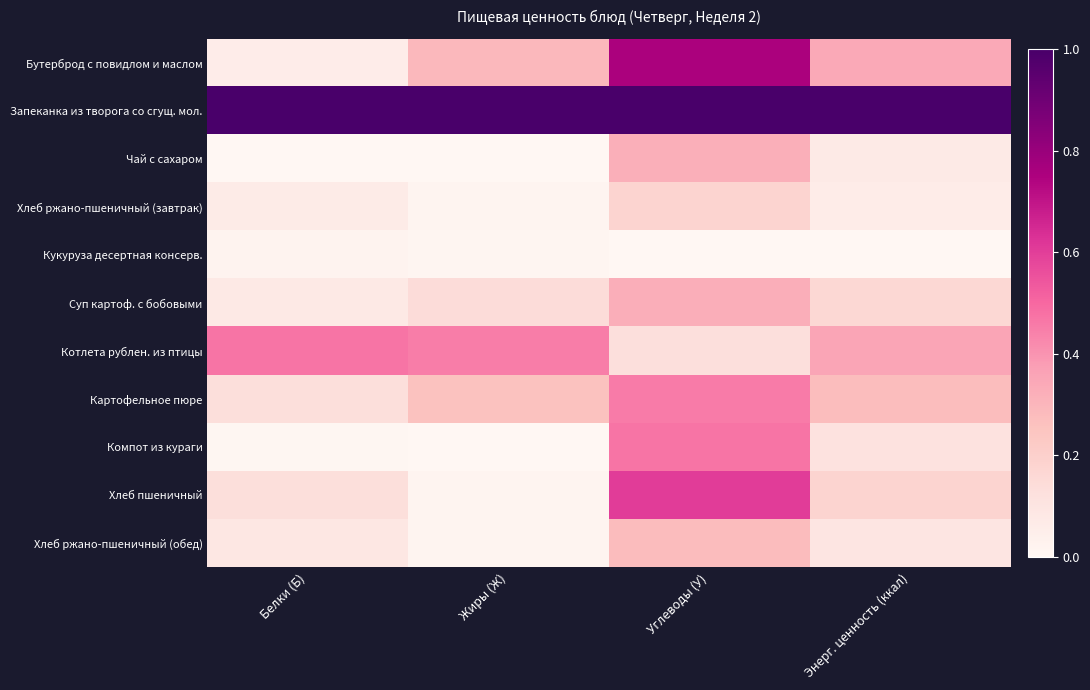

Reading right to left, list all the values displayed in this chart.

Бутерброд с повидлом и маслом: Энерг. ценность (ккал)=0.3	Углеводы (У)=0.8	Жиры (Ж)=0.3	Белки (Б)=0.1
Запеканка из творога со сгущ. мол.: Энерг. ценность (ккал)=1.0	Углеводы (У)=1.0	Жиры (Ж)=1.0	Белки (Б)=1.0
Чай с сахаром: Энерг. ценность (ккал)=0.1	Углеводы (У)=0.3	Жиры (Ж)=0.0	Белки (Б)=0.0
Хлеб ржано-пшеничный (завтрак): Энерг. ценность (ккал)=0.1	Углеводы (У)=0.2	Жиры (Ж)=0.0	Белки (Б)=0.1
Кукуруза десертная консерв.: Энерг. ценность (ккал)=0.0	Углеводы (У)=0.0	Жиры (Ж)=0.0	Белки (Б)=0.0
Суп картоф. с бобовыми: Энерг. ценность (ккал)=0.2	Углеводы (У)=0.3	Жиры (Ж)=0.1	Белки (Б)=0.1
Котлета рублен. из птицы: Энерг. ценность (ккал)=0.4	Углеводы (У)=0.1	Жиры (Ж)=0.5	Белки (Б)=0.5
Картофельное пюре: Энерг. ценность (ккал)=0.3	Углеводы (У)=0.5	Жиры (Ж)=0.3	Белки (Б)=0.1
Компот из кураги: Энерг. ценность (ккал)=0.1	Углеводы (У)=0.5	Жиры (Ж)=0.0	Белки (Б)=0.0
Хлеб пшеничный: Энерг. ценность (ккал)=0.2	Углеводы (У)=0.6	Жиры (Ж)=0.0	Белки (Б)=0.1
Хлеб ржано-пшеничный (обед): Энерг. ценность (ккал)=0.1	Углеводы (У)=0.3	Жиры (Ж)=0.0	Белки (Б)=0.1